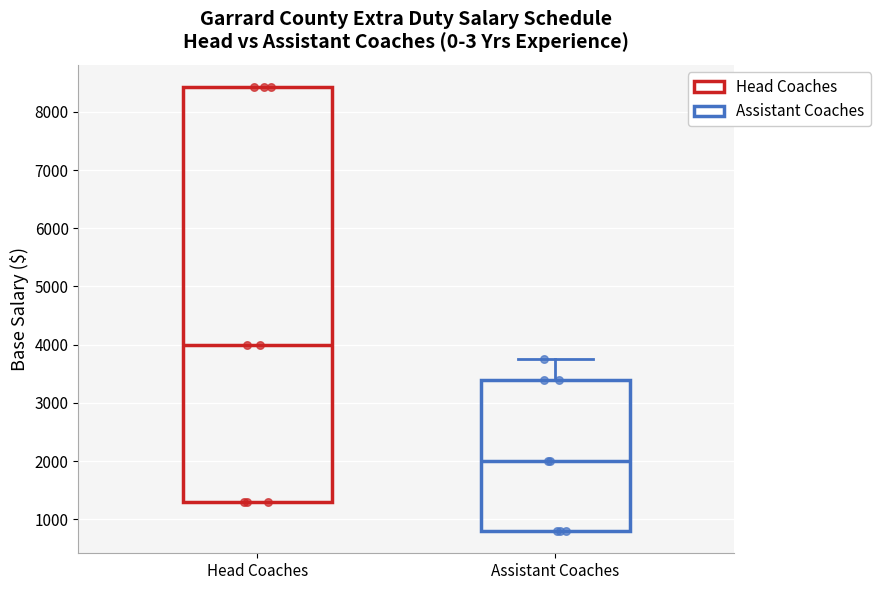

Which box has the highest median line?

Head Coaches